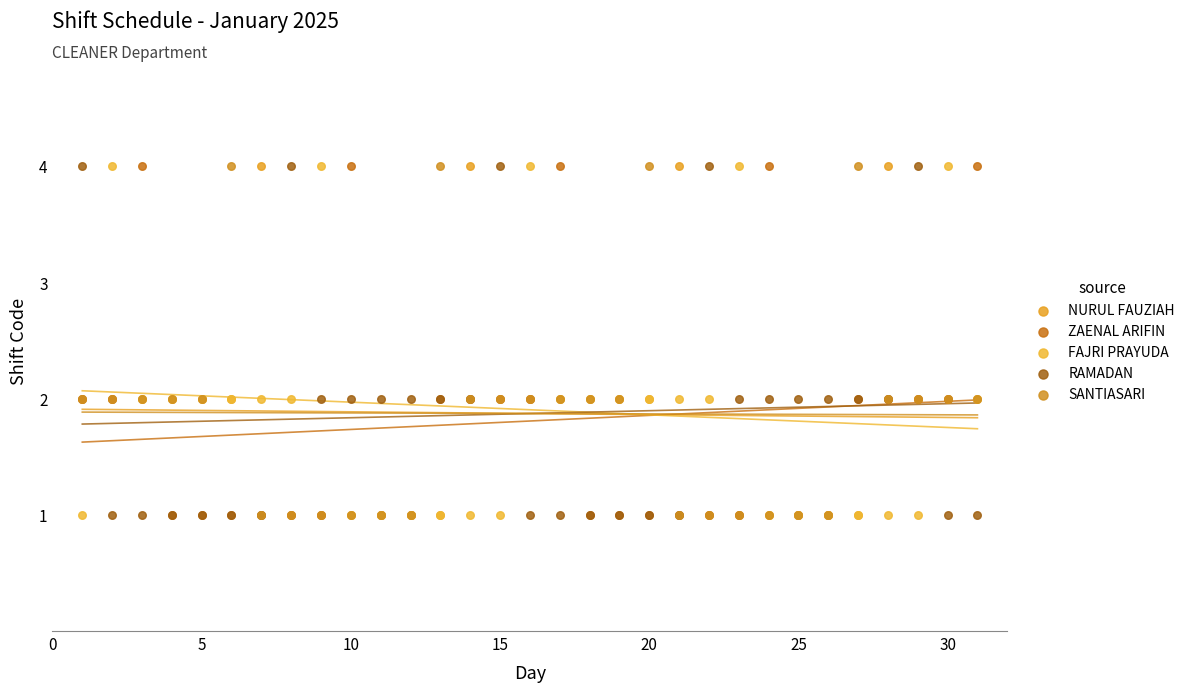

What are all the series names shown in the legend?

NURUL FAUZIAH, ZAENAL ARIFIN, FAJRI PRAYUDA, RAMADAN, SANTIASARI